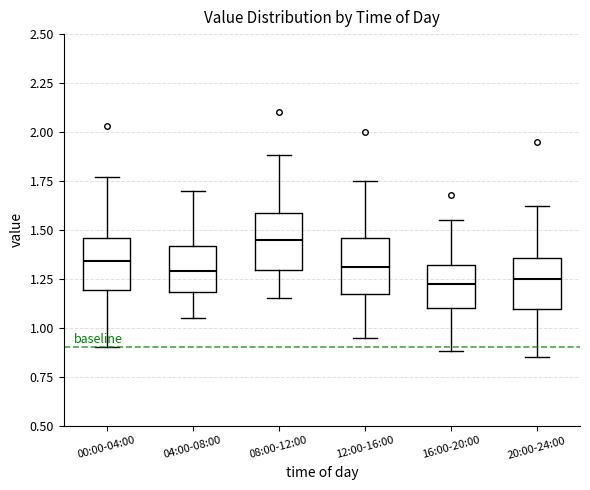

Where does the lower whisker of the box for 00:00-04:00 end on the y-axis? The values are not printed on the chart, so give them approximately, as read against the axis.

0.90